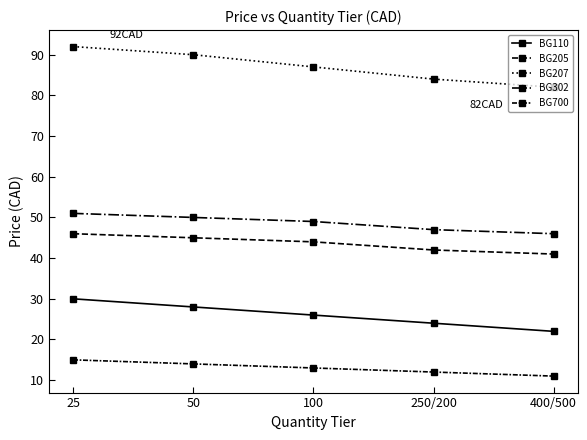

Is this an area chart (filled region under the line)?

No